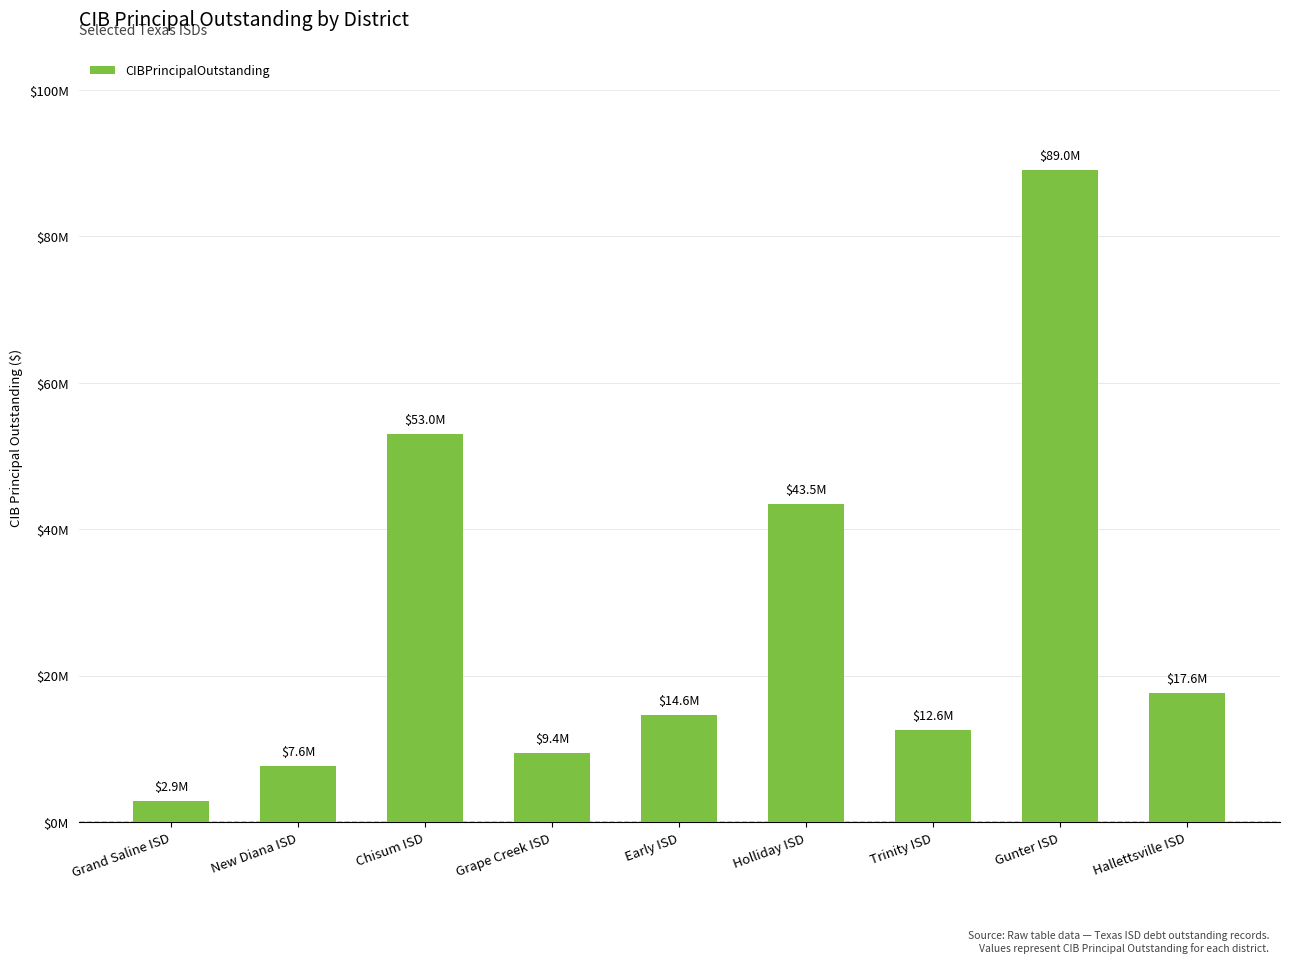

What is the sum of all values?

250185000